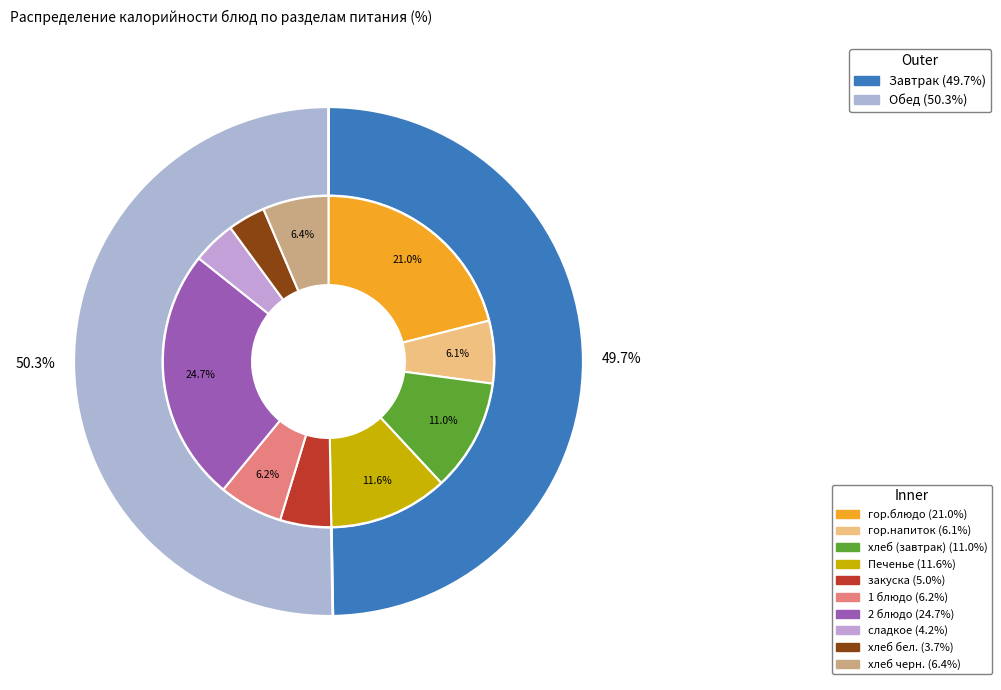

To the nearest percent, what portion does хлеб бел. represent?

4%